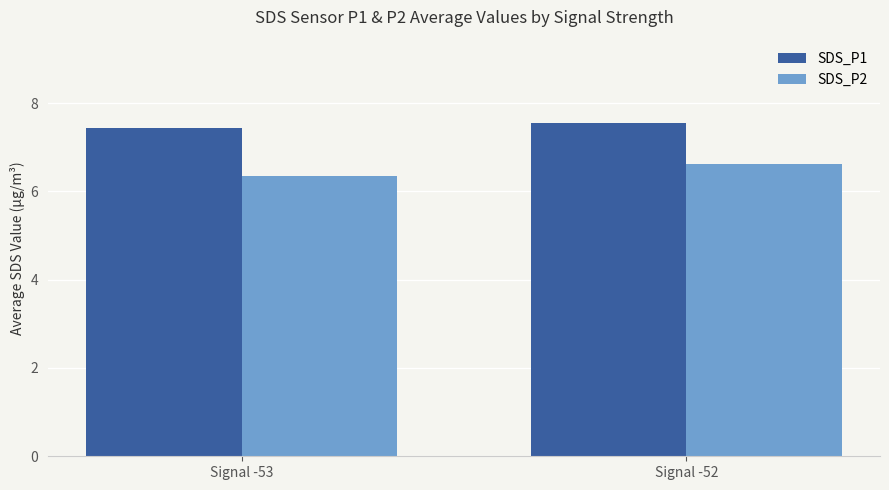

True or false: SDS_P1 has a value of 3.3 at Signal -53.

False